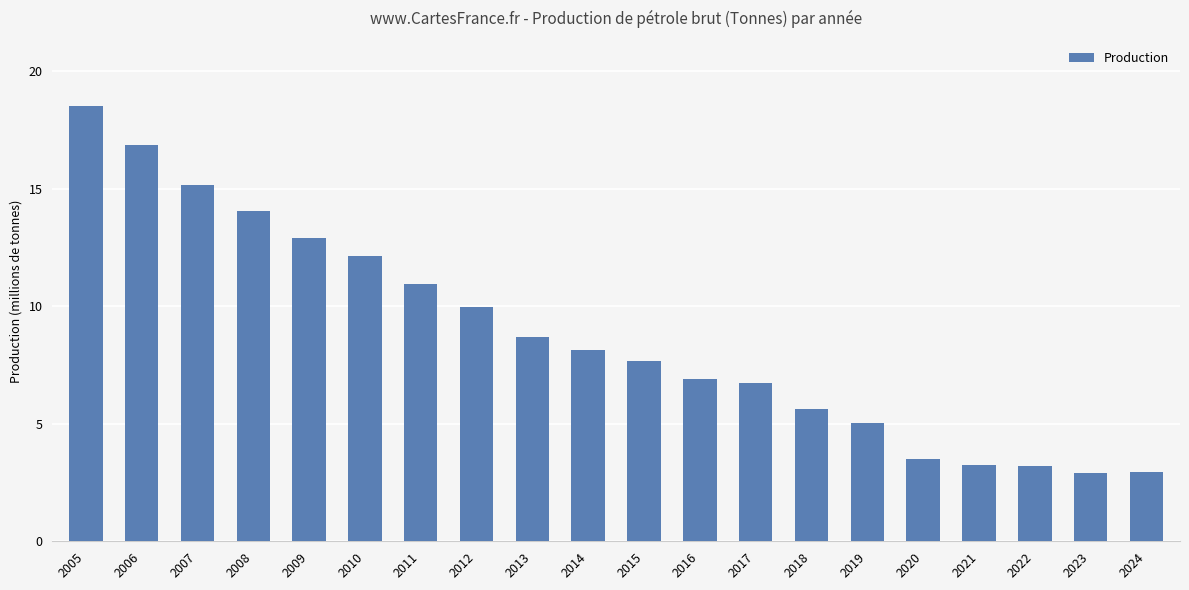

What is the difference between the values at 2014 and 2015?

440597